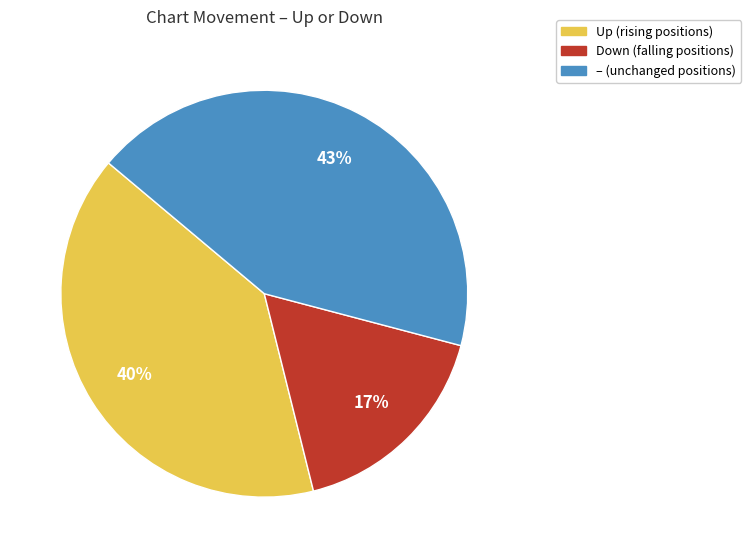

Does any single category account for the majority?

No